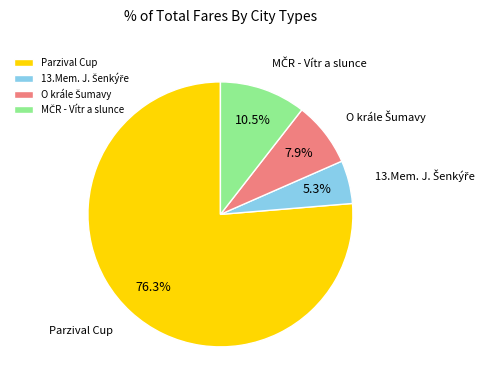

What is the largest slice in the pie chart?

Parzival Cup